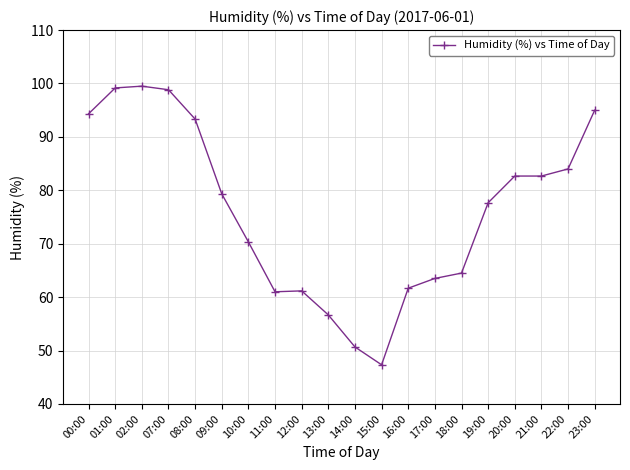

What is the smallest value displayed?

47.3